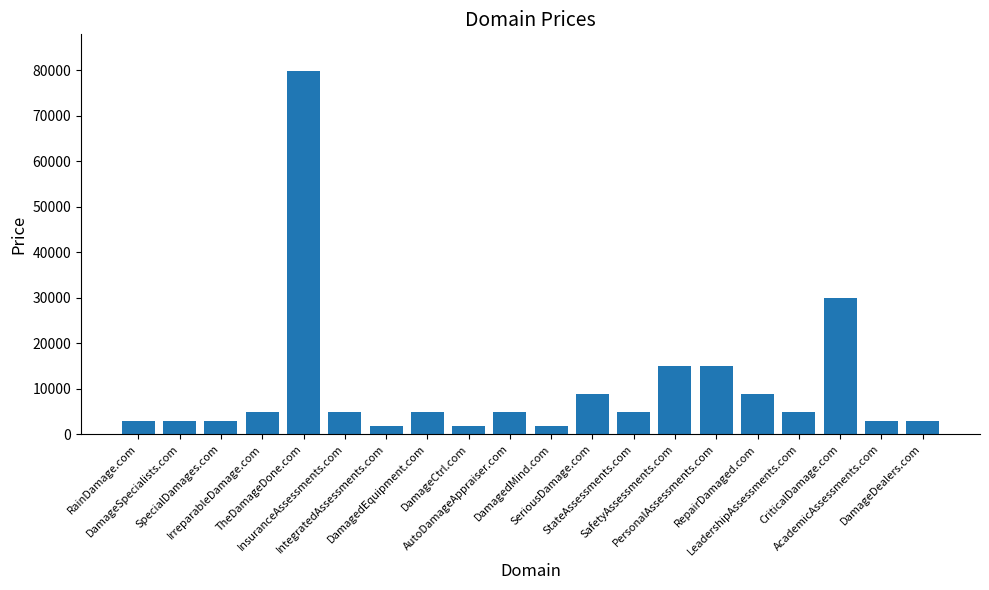

What is the label of the 20th bar from the right?

RainDamage.com